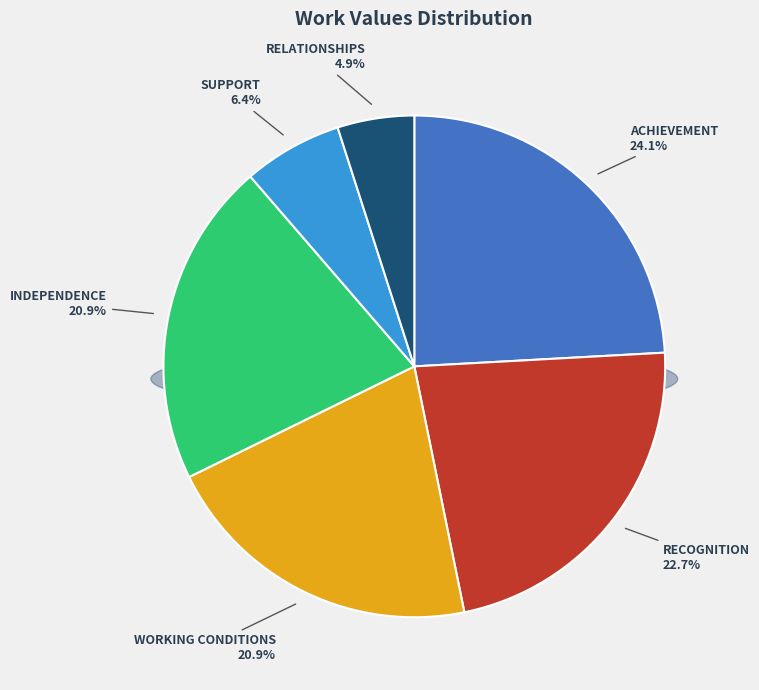

The Support slice represents 6% of the pie. True or false?

True